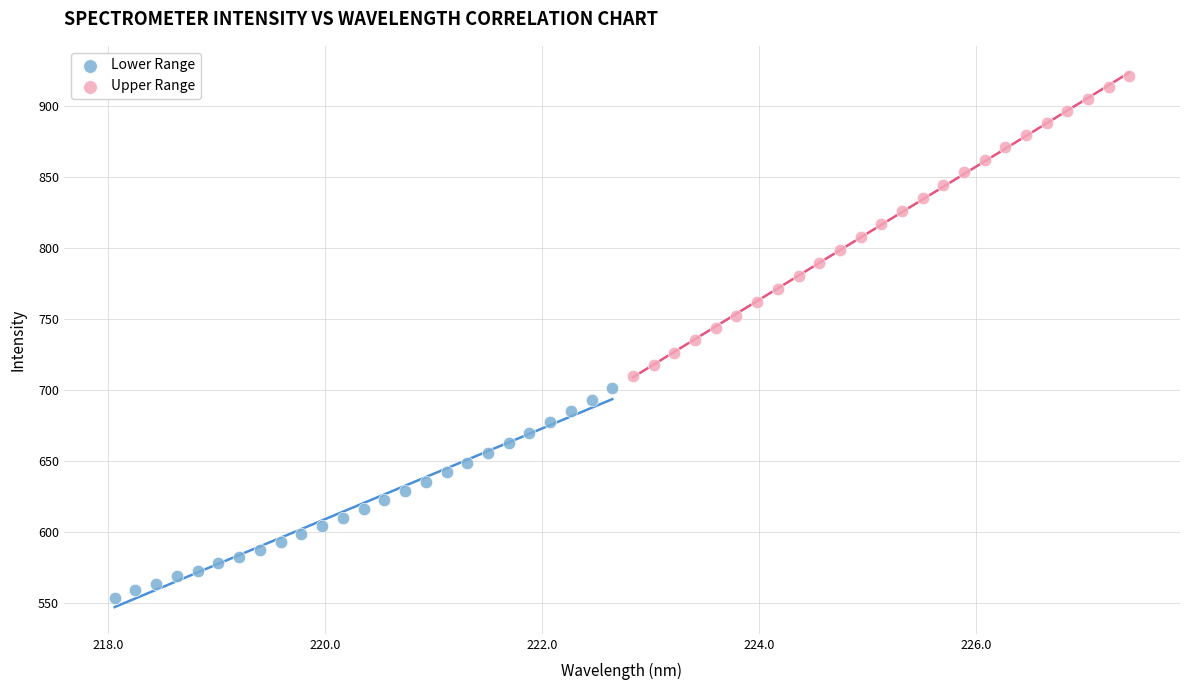

Which series contains the lowest Y value?

Lower Range